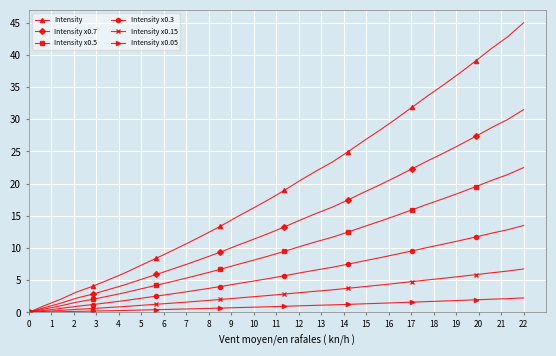

Which series has the largest total across all categories?

Intensity